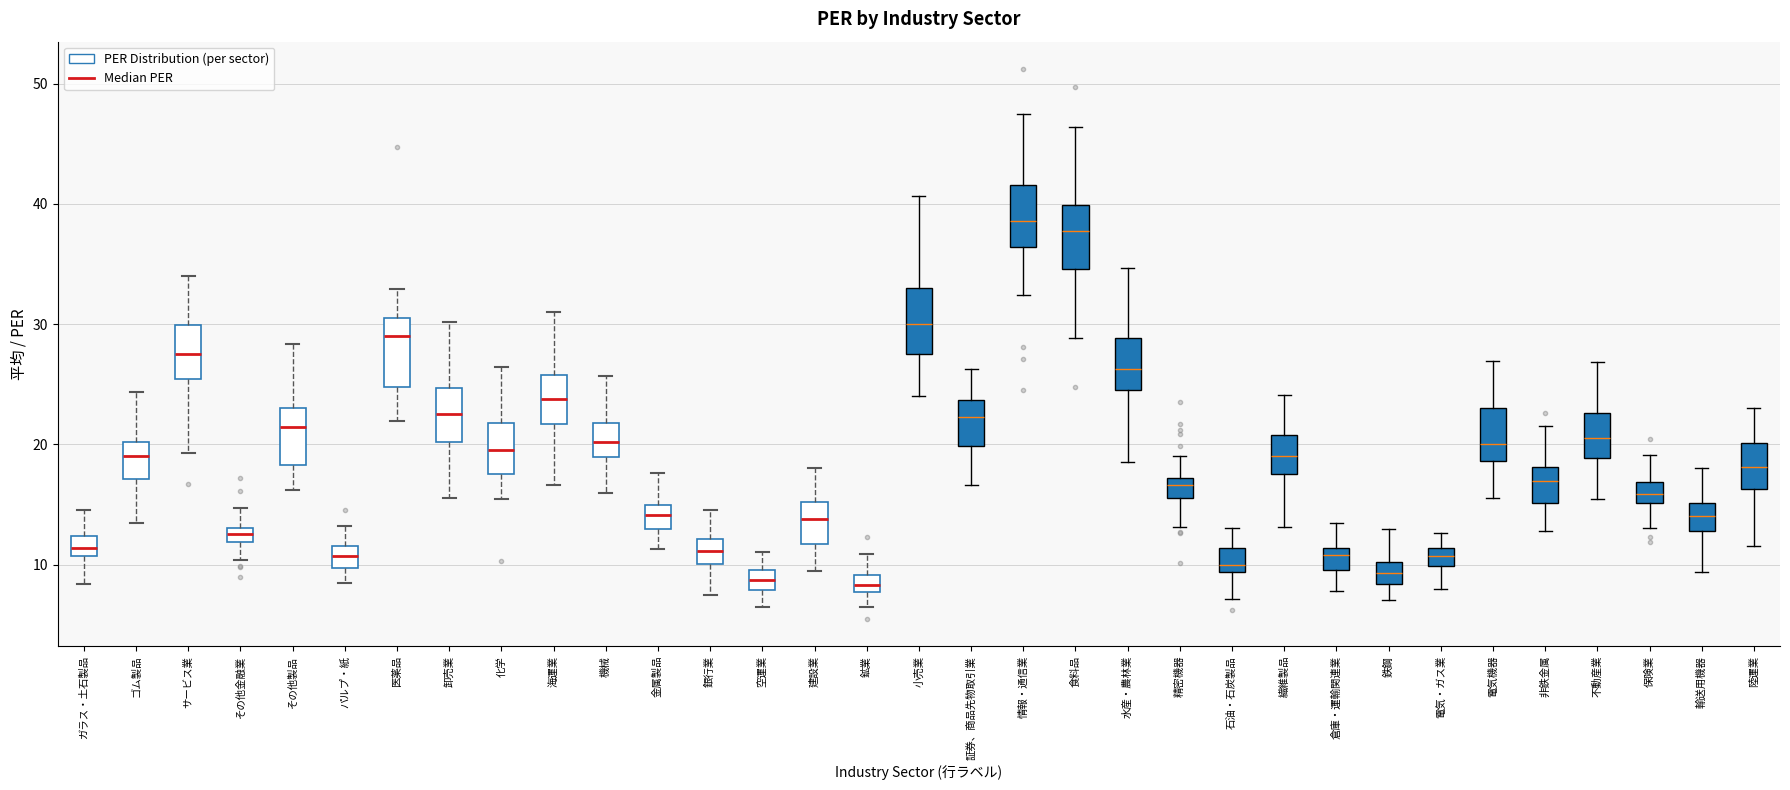

Where is the upper edge of the box for 空運業 on the y-axis? The values are not printed on the chart, so give them approximately, as read against the axis.

10